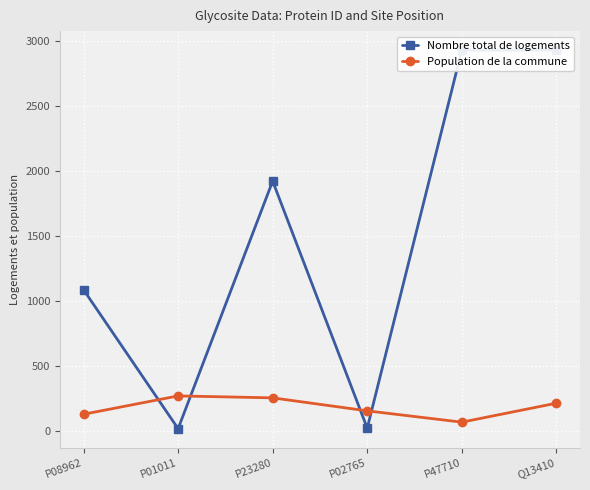

List the labels in order of Nombre total de logements value, largest first.

Q13410, P47710, P23280, P08962, P02765, P01011